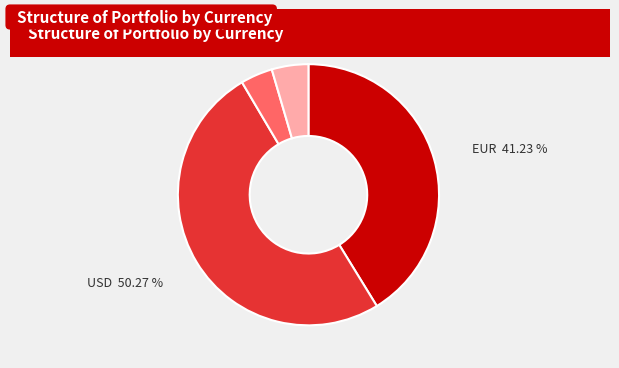

To the nearest percent, what is the combined percentage of HKD and SEK?

8%